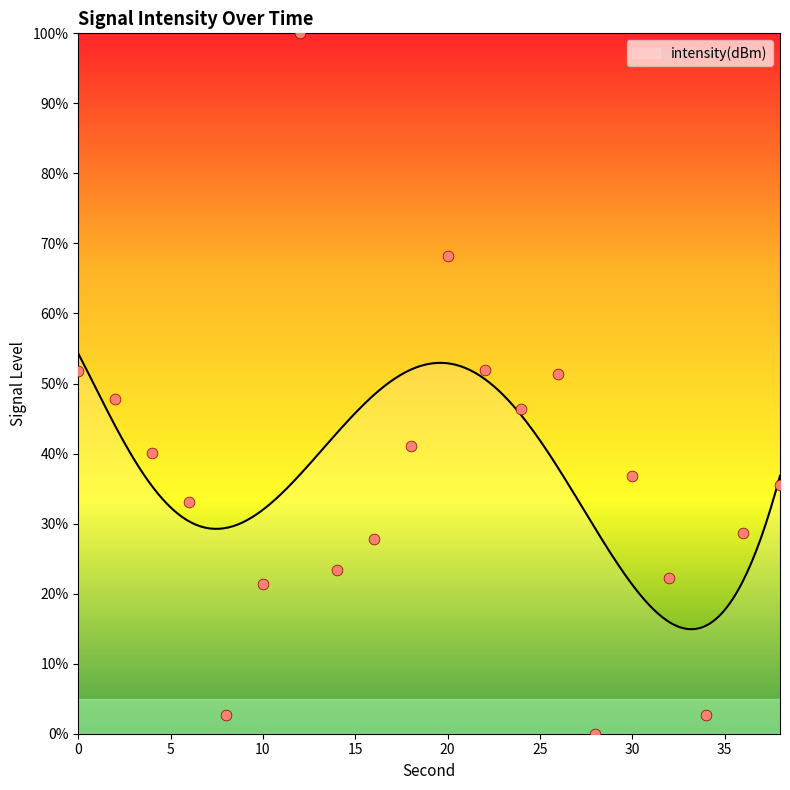

What is the ratio of the value at 24 to the value at 30?

1.3